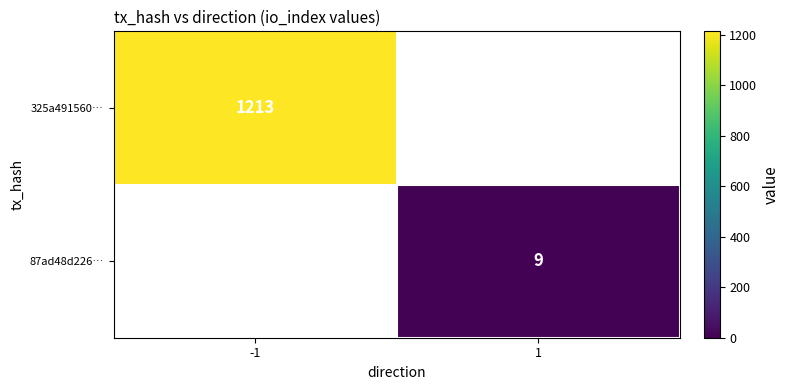

What is the greatest value displayed?

1213.0